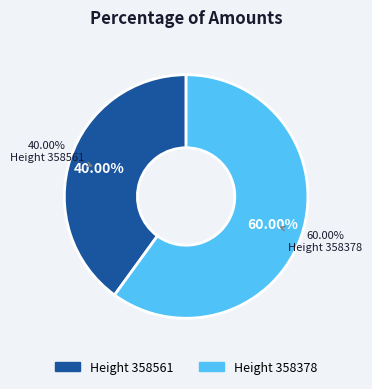

Is it true that 358378 is 60% of the pie?

True